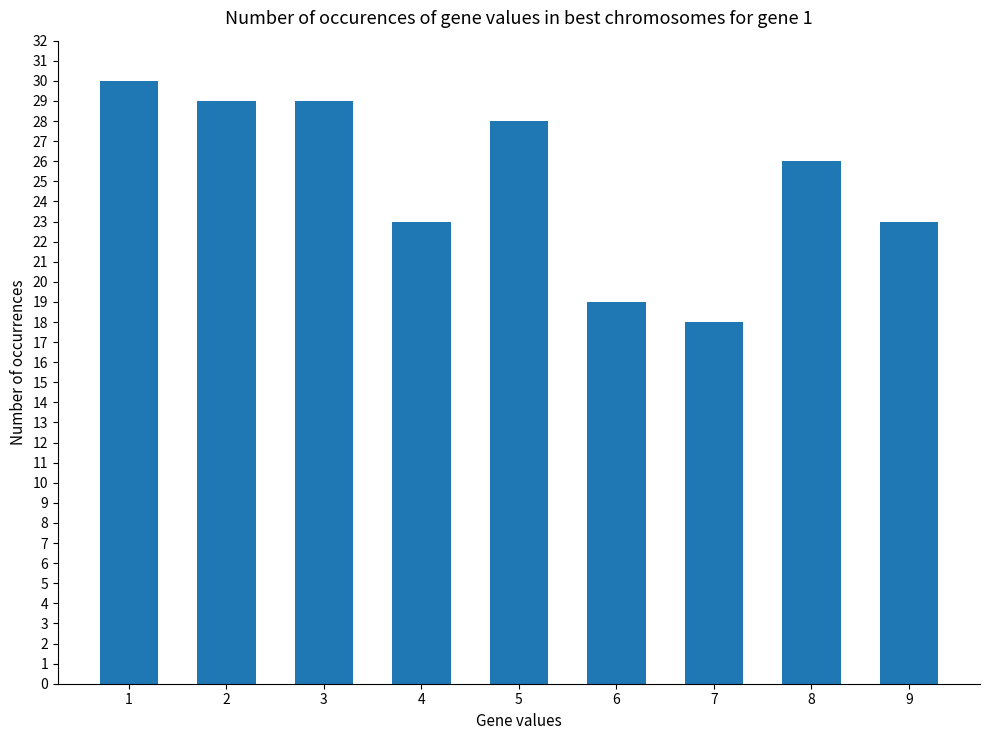

At which category does the chart reach its minimum across all series?

7